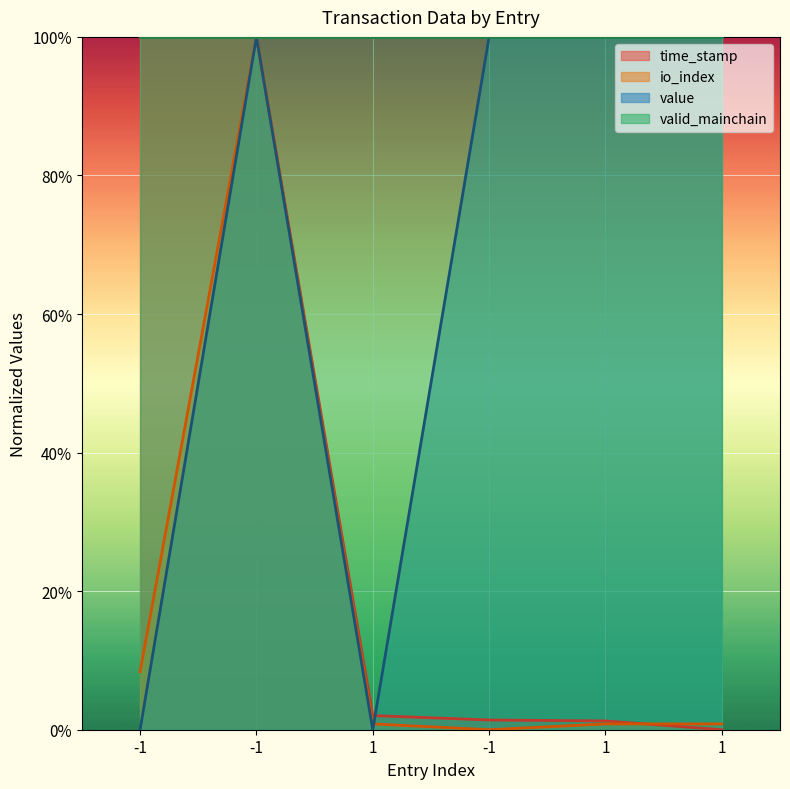

Which series ends up on top after the final intersection of io_index and value?

value